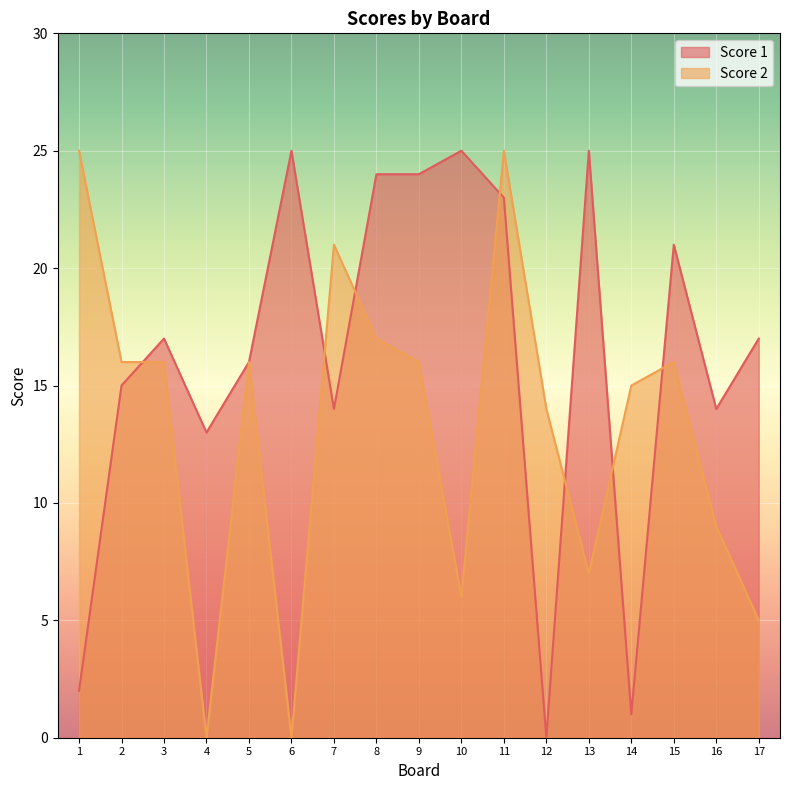

How many values in Score 1 are above zero?

16